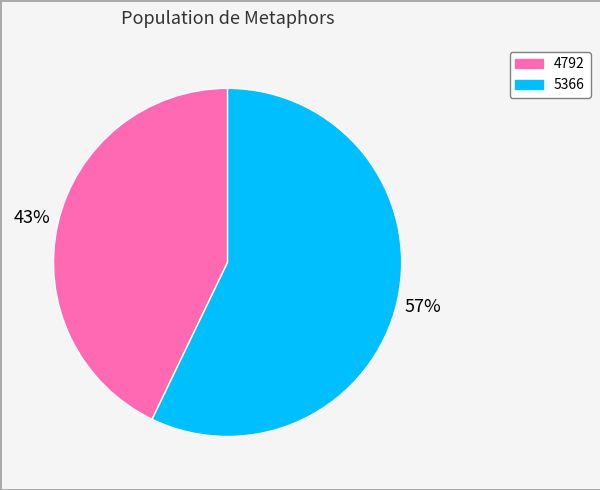

What percentage is the 4792 slice, to the nearest percent?

43%